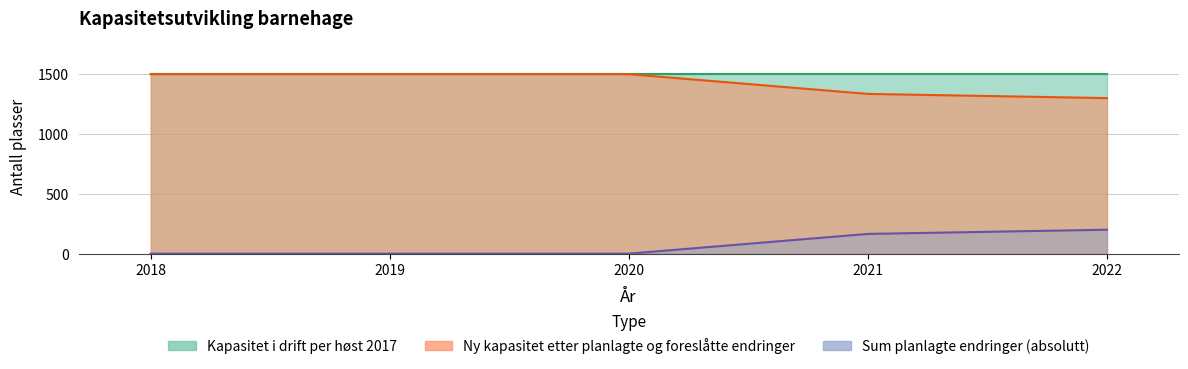

What is the maximum value shown in the chart?

1500